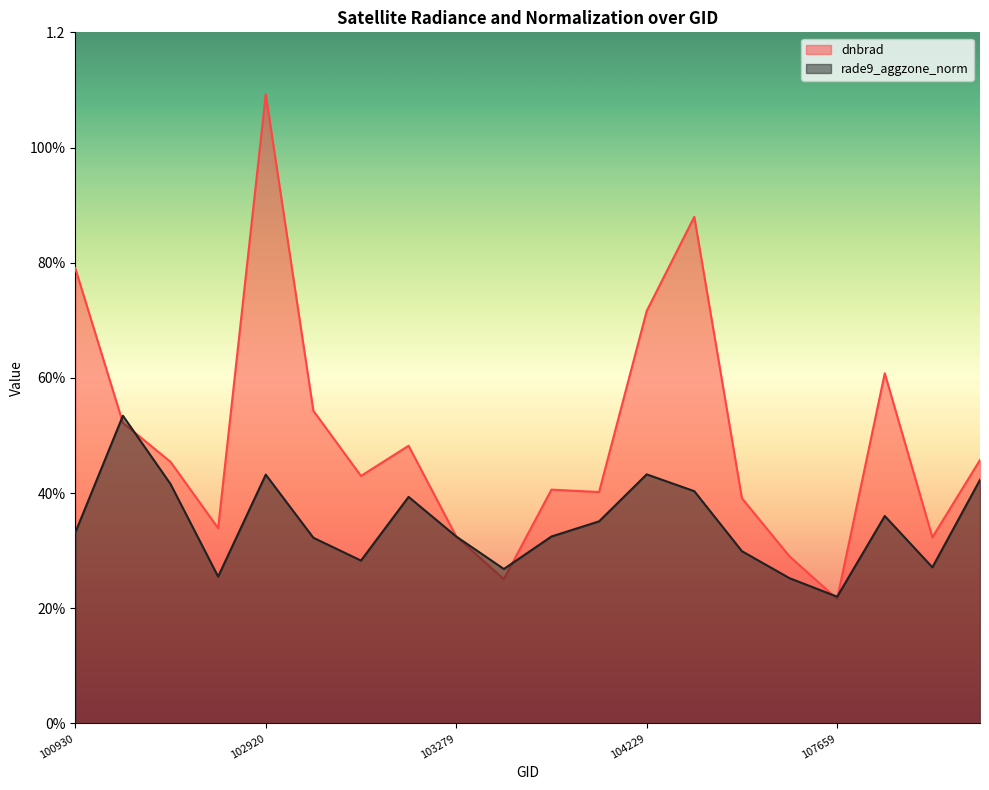

How many categories are shown in the chart?

20